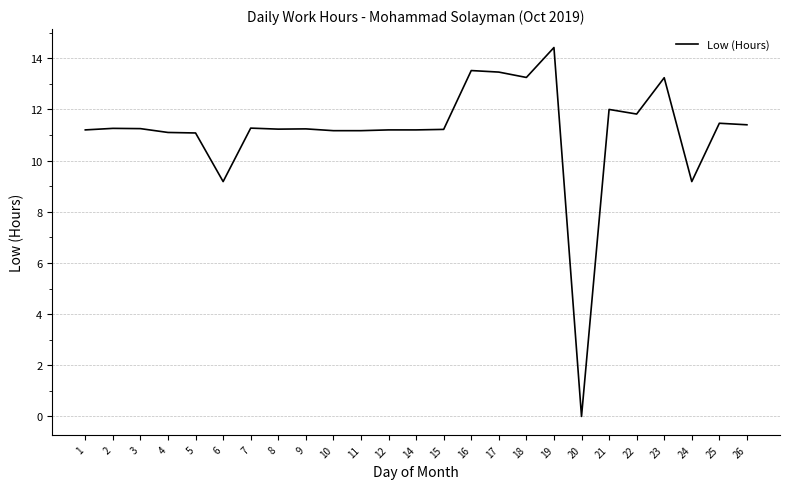

True or false: the data shows 6.4 at 21.

False